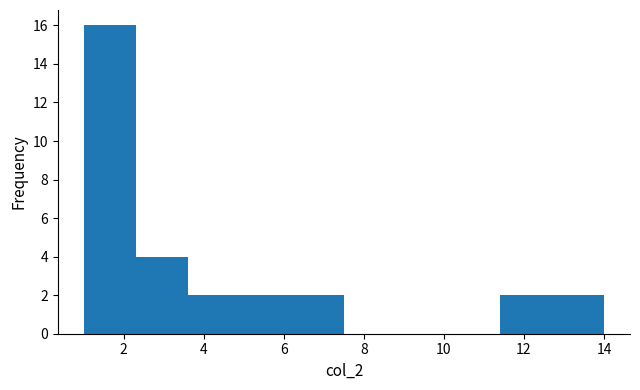

Over which range of the x-axis is the bar tallest?

1.0 to 2.3